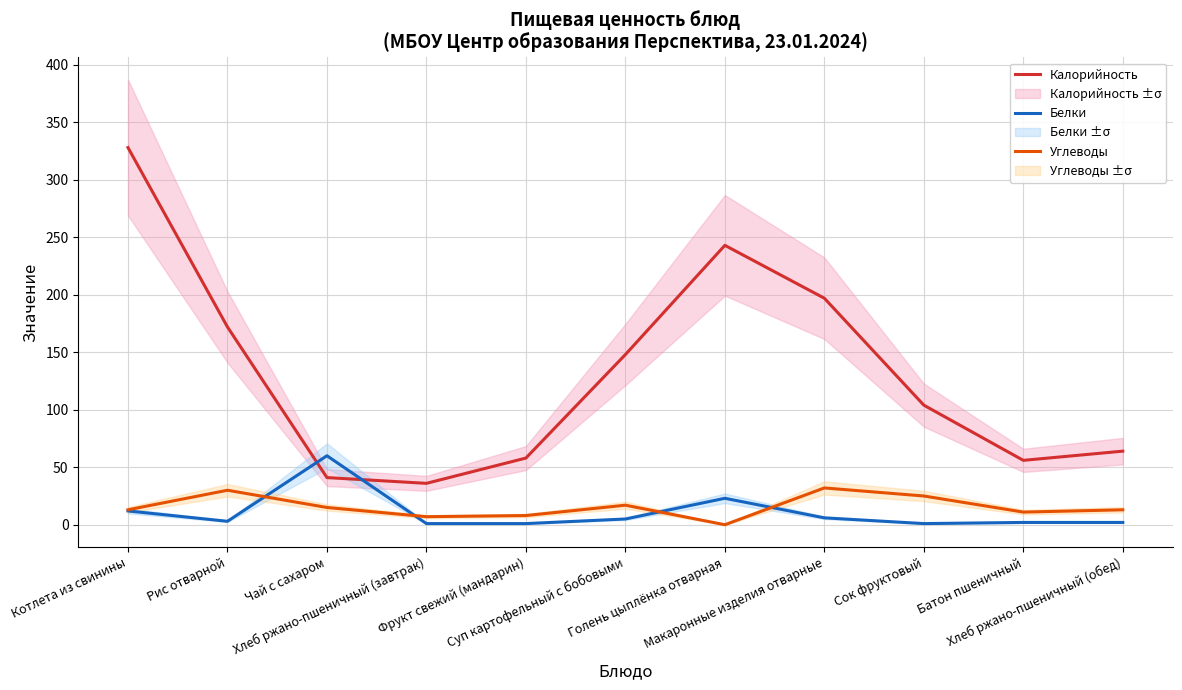

How many series are shown in this chart?

3